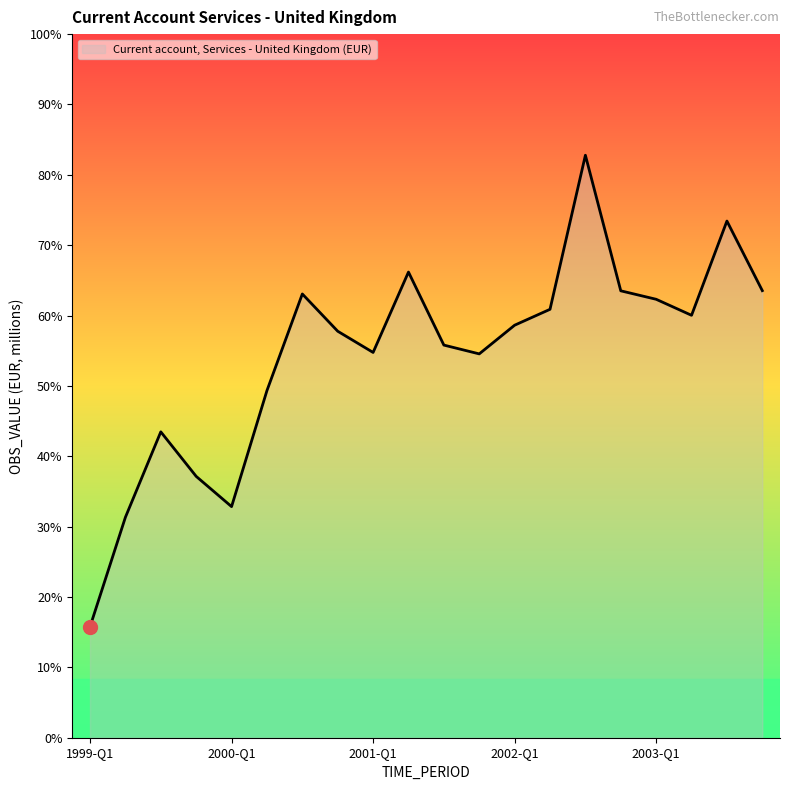

Rank the categories by value from lowest to highest.

1999-Q1, 1999-Q2, 2000-Q1, 1999-Q4, 1999-Q3, 2000-Q2, 2001-Q4, 2001-Q1, 2001-Q3, 2000-Q4, 2002-Q1, 2003-Q2, 2002-Q2, 2003-Q1, 2000-Q3, 2002-Q4, 2003-Q4, 2001-Q2, 2003-Q3, 2002-Q3